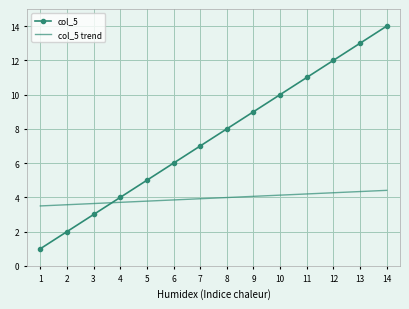

Reading left to right, what are all the values shown in this chart?

col_5: 1.0	2.0	3.0	4.0	5.0	6.0	7.0	8.0	9.0	10.0	11.0	12.0	13.0	14.0
col_5 trend: 3.5	3.6	3.6	3.7	3.8	3.9	3.9	4.0	4.1	4.1	4.2	4.3	4.3	4.4